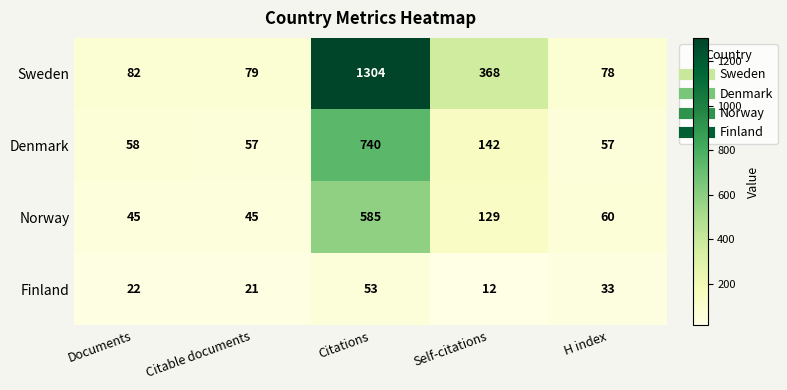

Between Citations and H index, which series saw the biggest shift?

Sweden